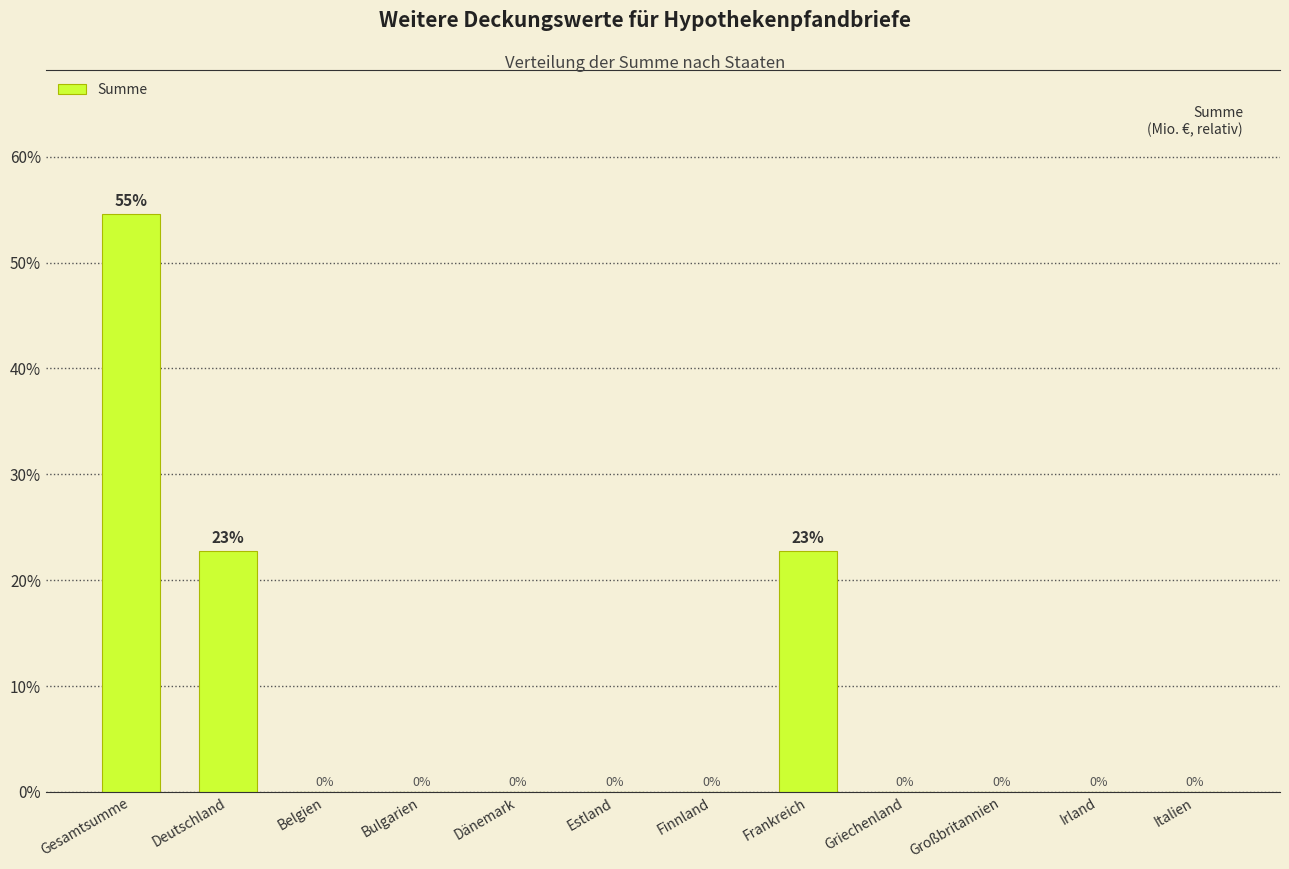

Which label corresponds to the largest value in the chart?

Gesamtsumme